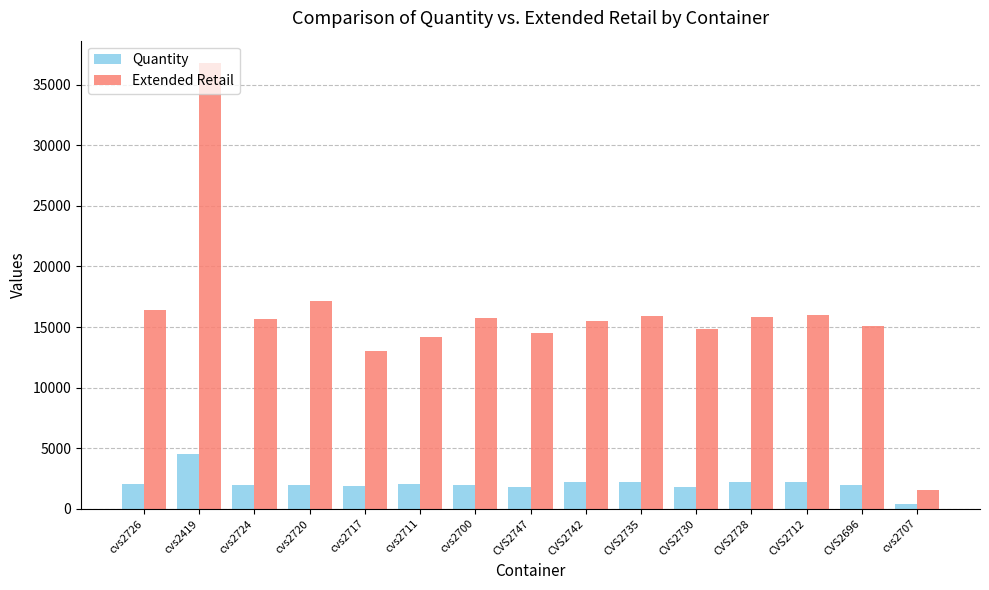

True or false: Extended Retail has a value of 6667.7 at CVS2696.

False